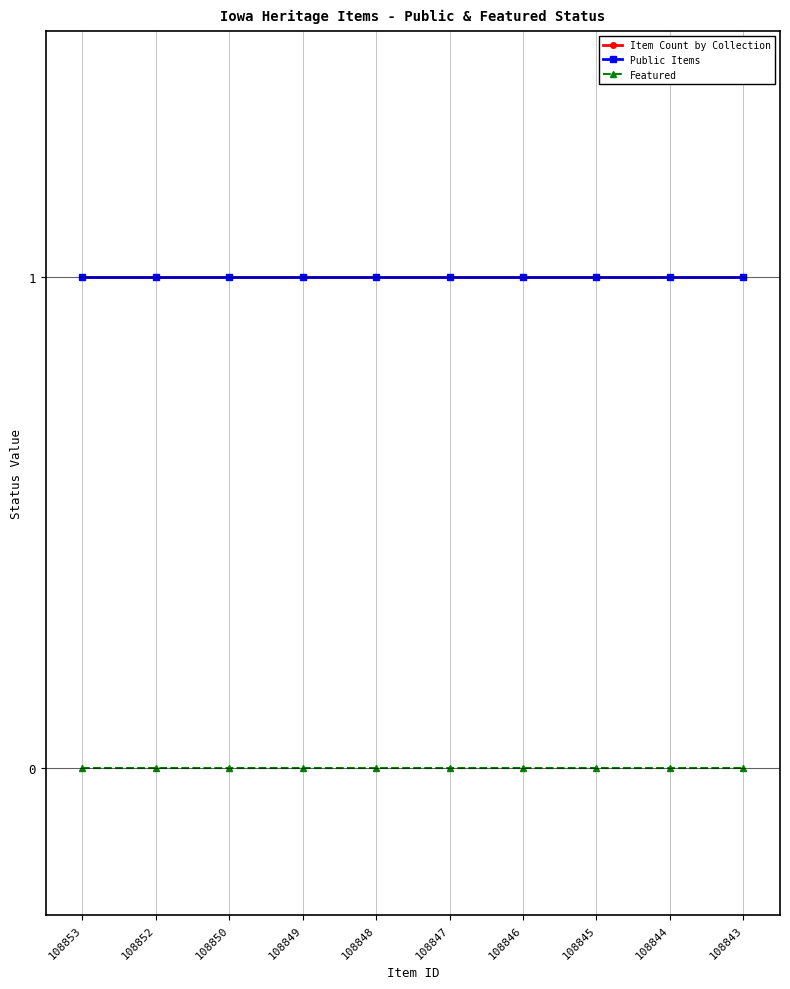

At which label does Featured reach its minimum?

108853